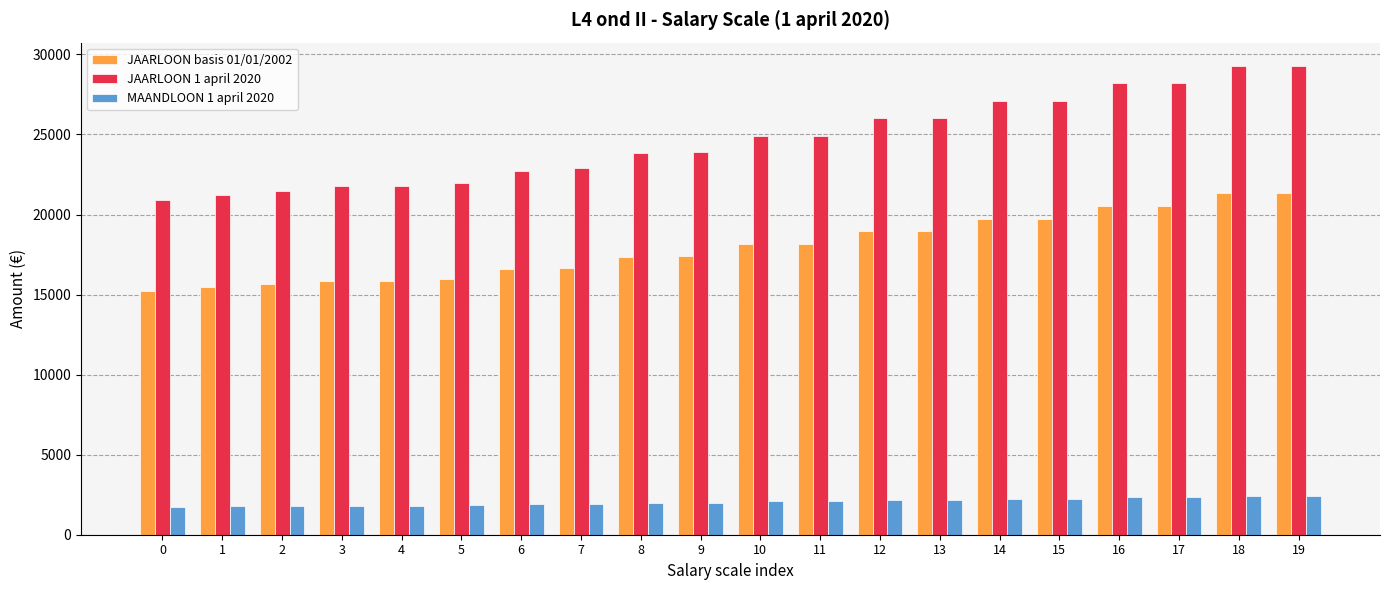

List the series in order of their peak value, highest first.

JAARLOON 1 april 2020, JAARLOON basis 01/01/2002, MAANDLOON 1 april 2020